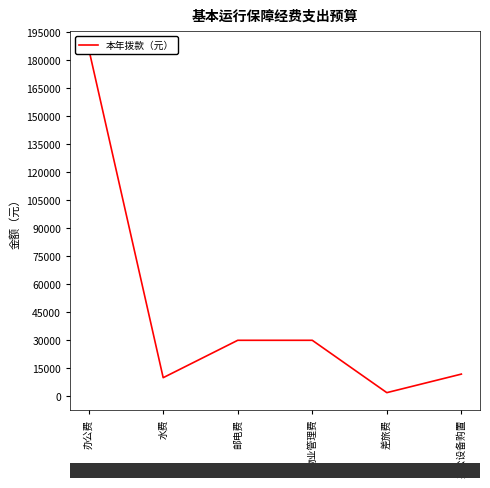

True or false: the data has more than 2 interior local peaks.

False